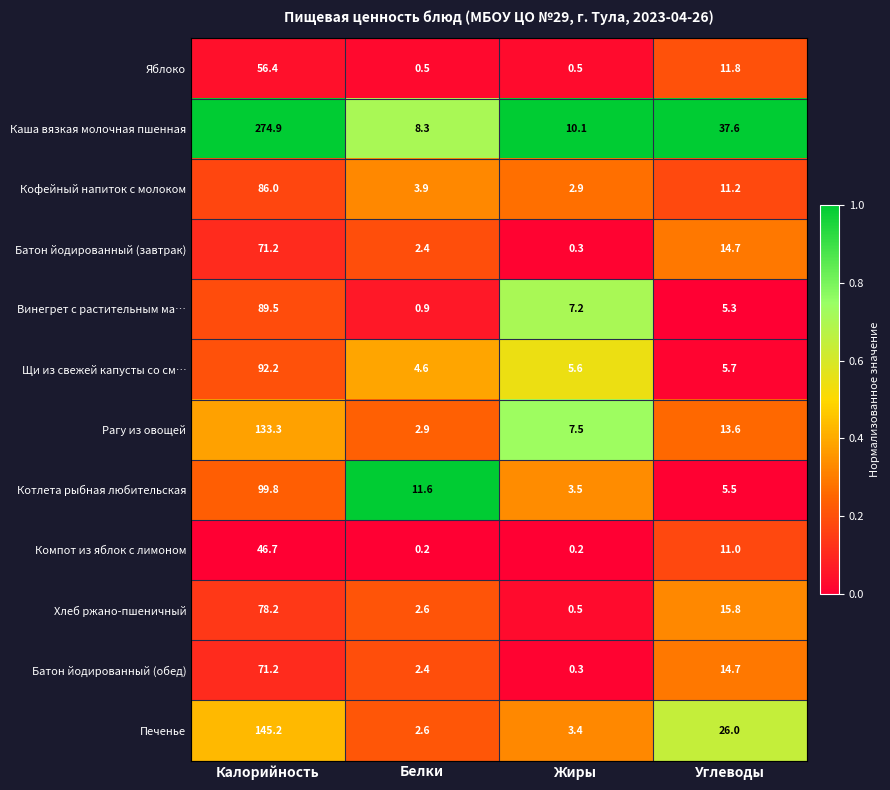

What is the sum of the Рагу из овощей values at Калорийность and Углеводы?

146.9